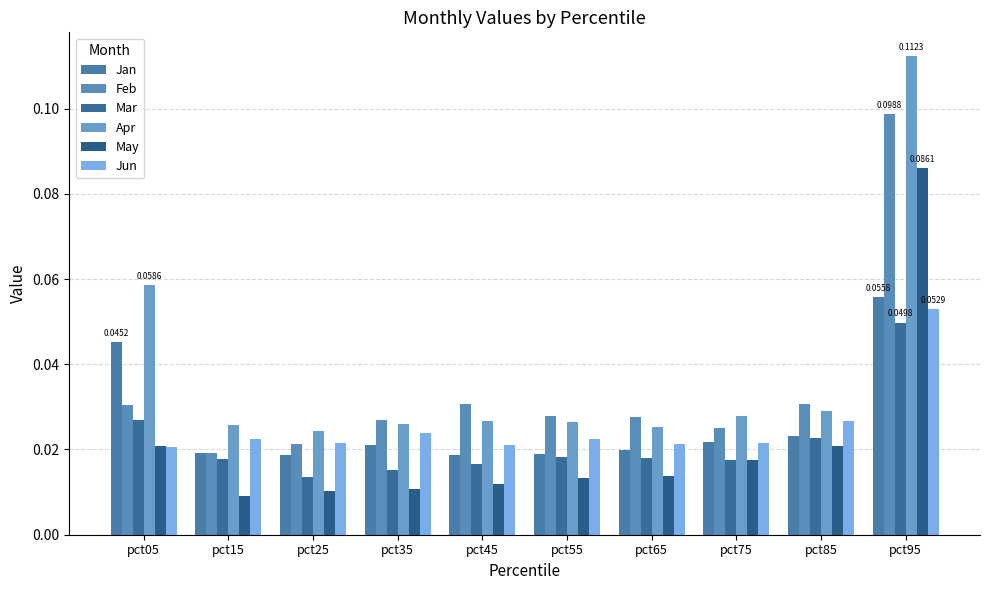

Are the bars horizontal?

No